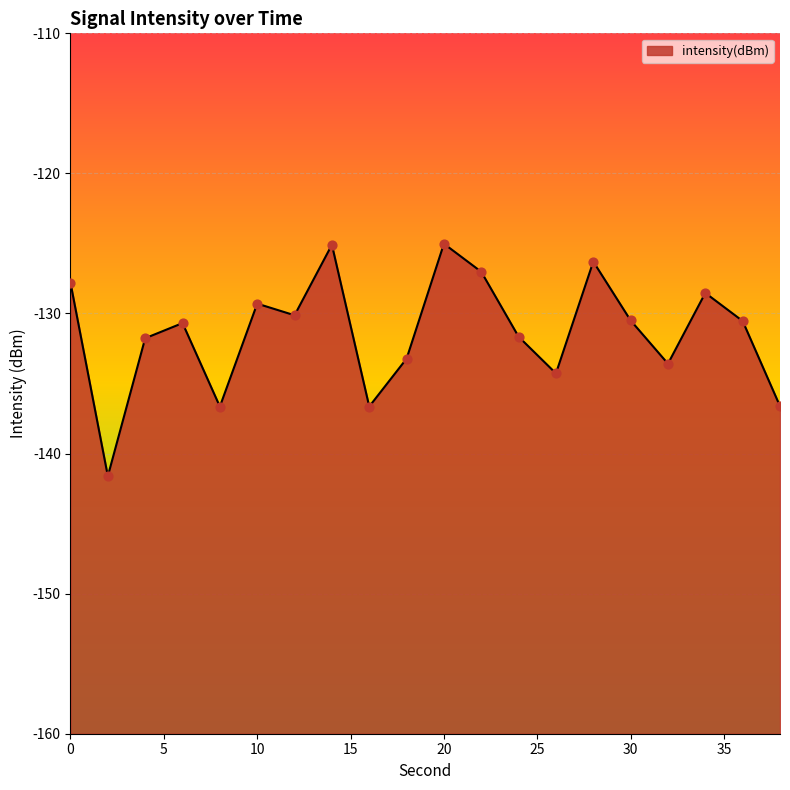

Which has a higher value, 2 or 36?

36